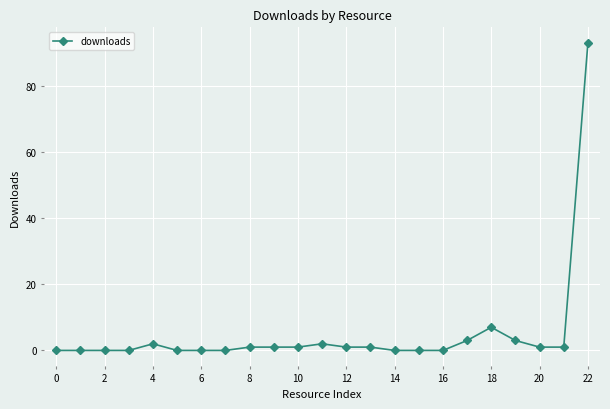

True or false: there are more than 1 points higher than both neighbors.

True